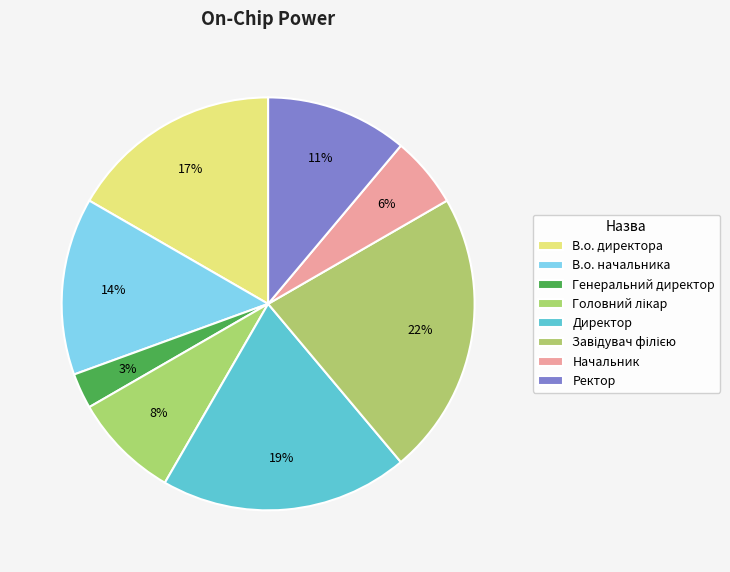

Count the number of slices in the pie.

8